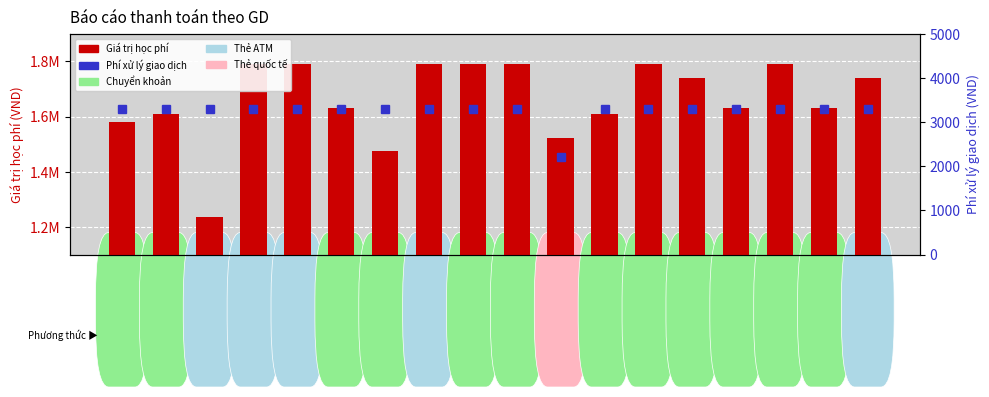

What is the difference between the Phí xử lý giao dịch values at 17 and 11?

1100